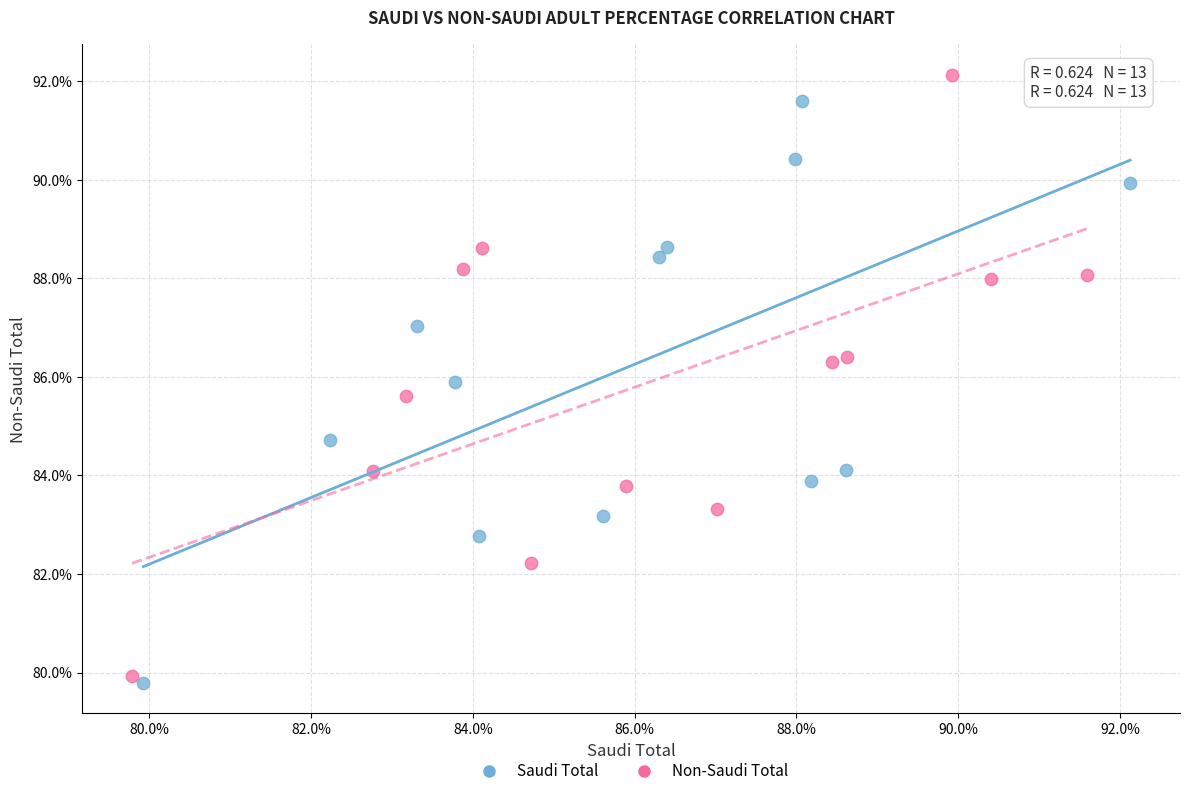

Which series has the widest spread of Y values?

Non-Saudi Total